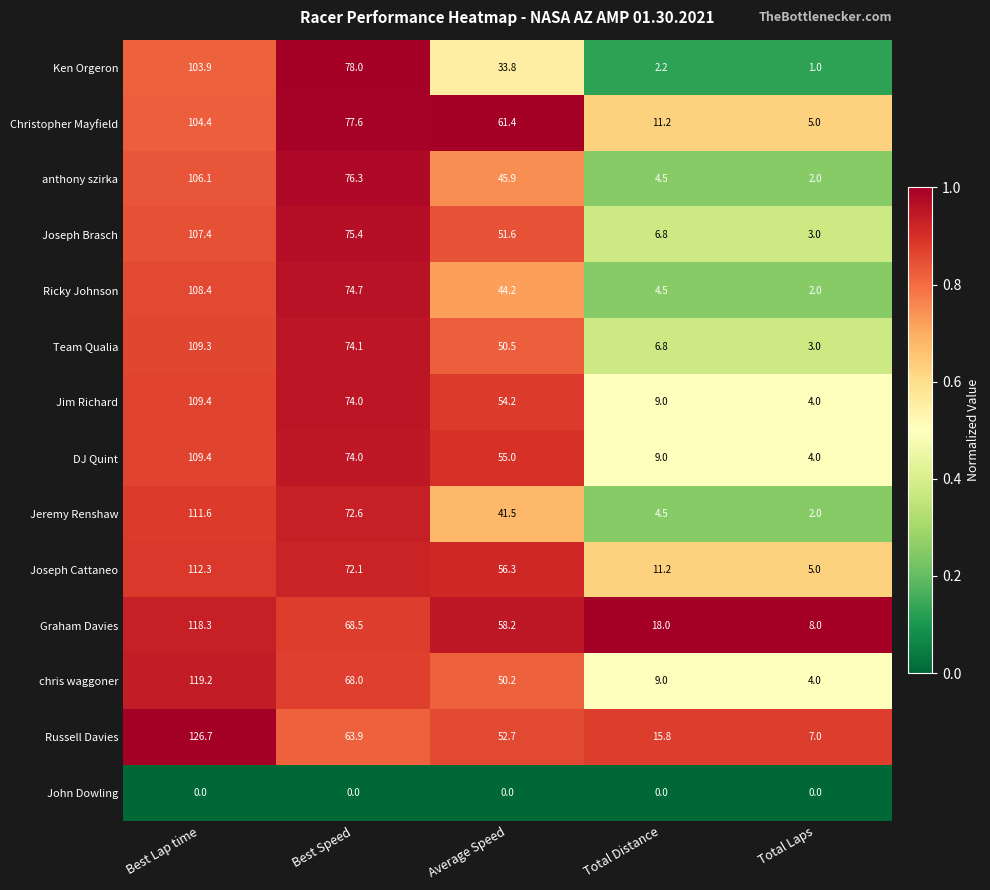

Which series has the largest total across all categories?

Graham Davies